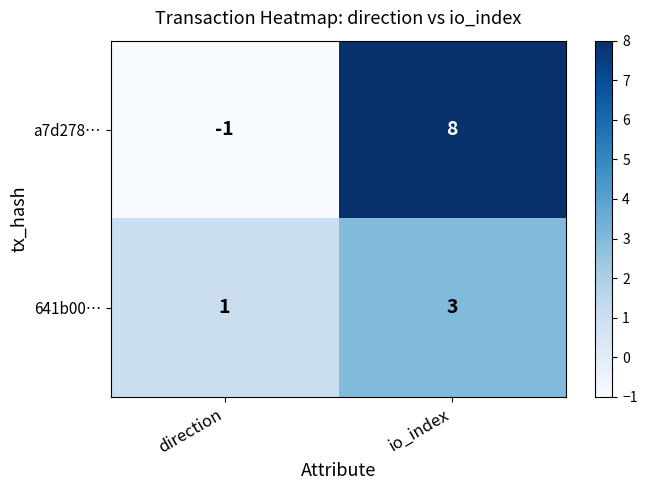

Which category has the highest value in the a7d278… series?

io_index